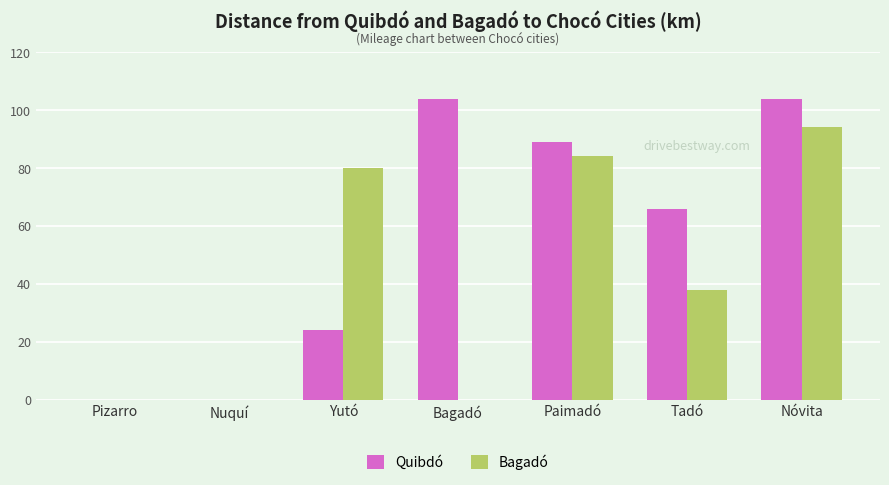

Is it true that Bagadó equals 94 at Nóvita?

True